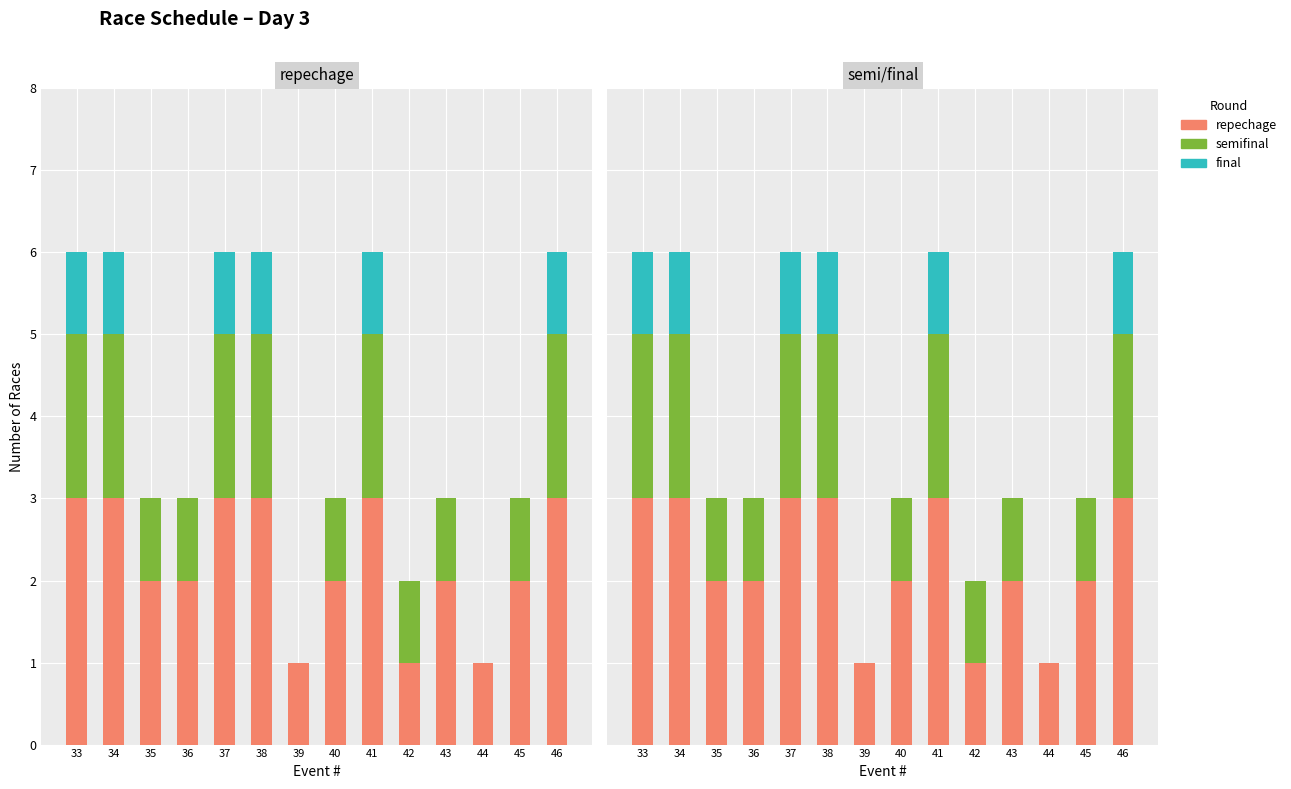

What is the difference between the highest and lowest values at 43?

2